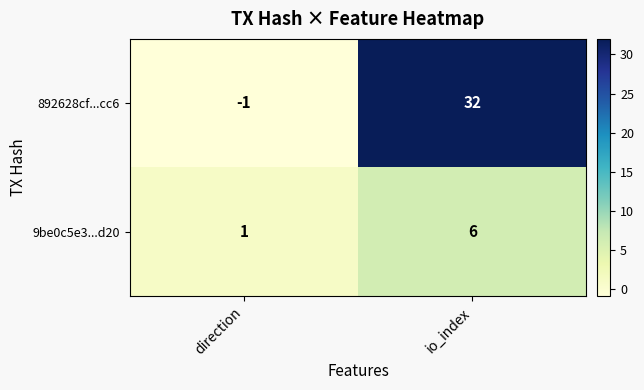

True or false: 892628cf...cc6 has a value of 32 at io_index.

True